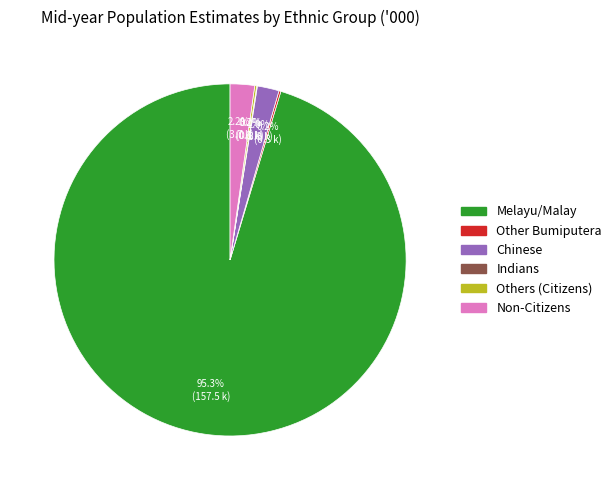

What is the largest slice in the pie chart?

Melayu/Malay